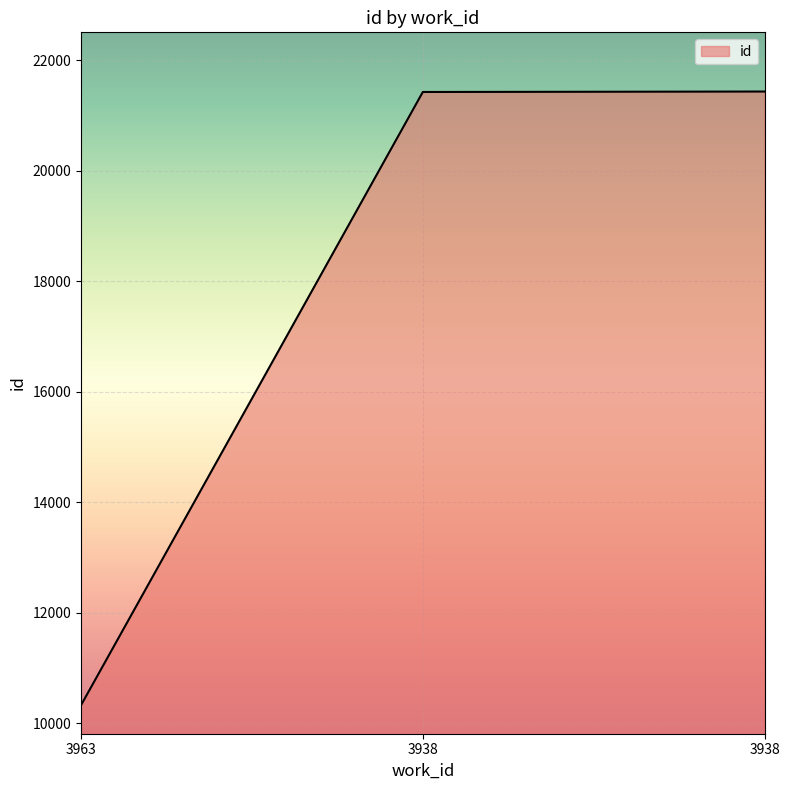

At which category does the chart reach its minimum across all series?

3963